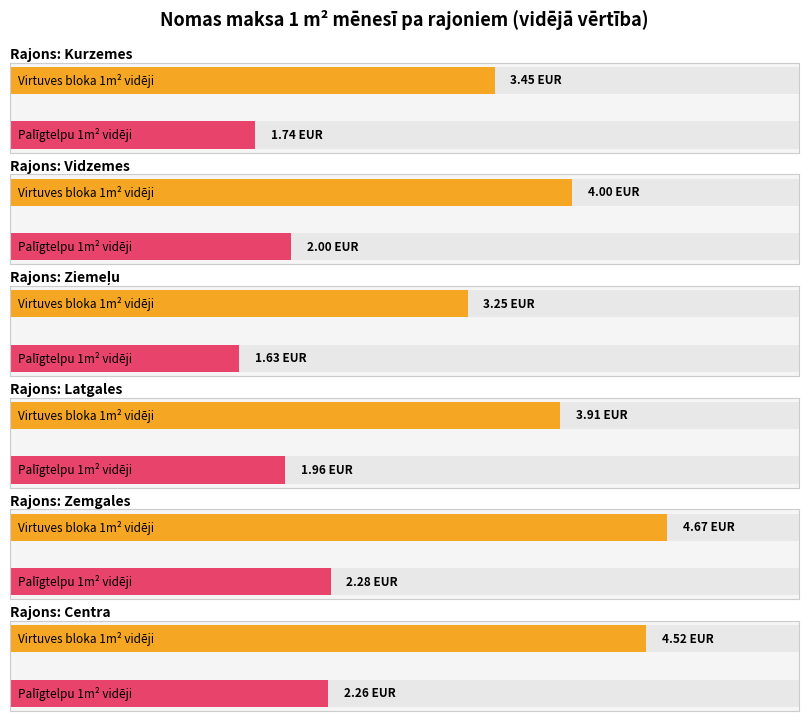

How many values in the Nomas maksa (virtuves palīgtelpu) 1 m2 series exceed 1?

6